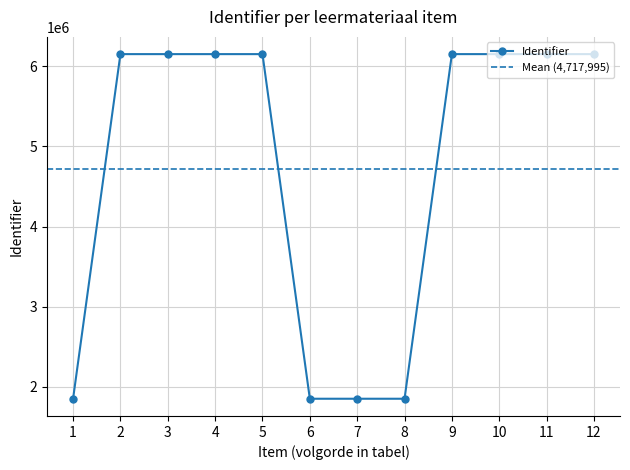

How many interior local peaks (higher than both neighbors) does the data have?

1